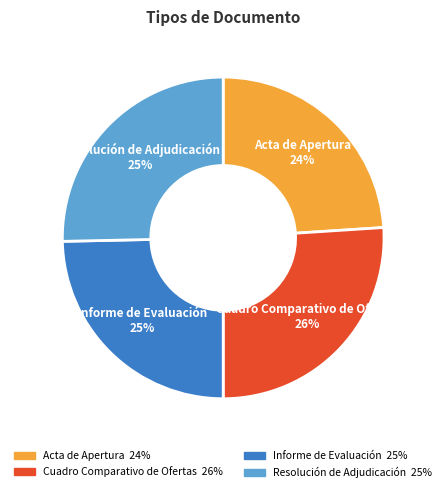

Approximately how many times larger is the value at Acta de Apertura compared to Cuadro Comparativo de Ofertas?

0.9